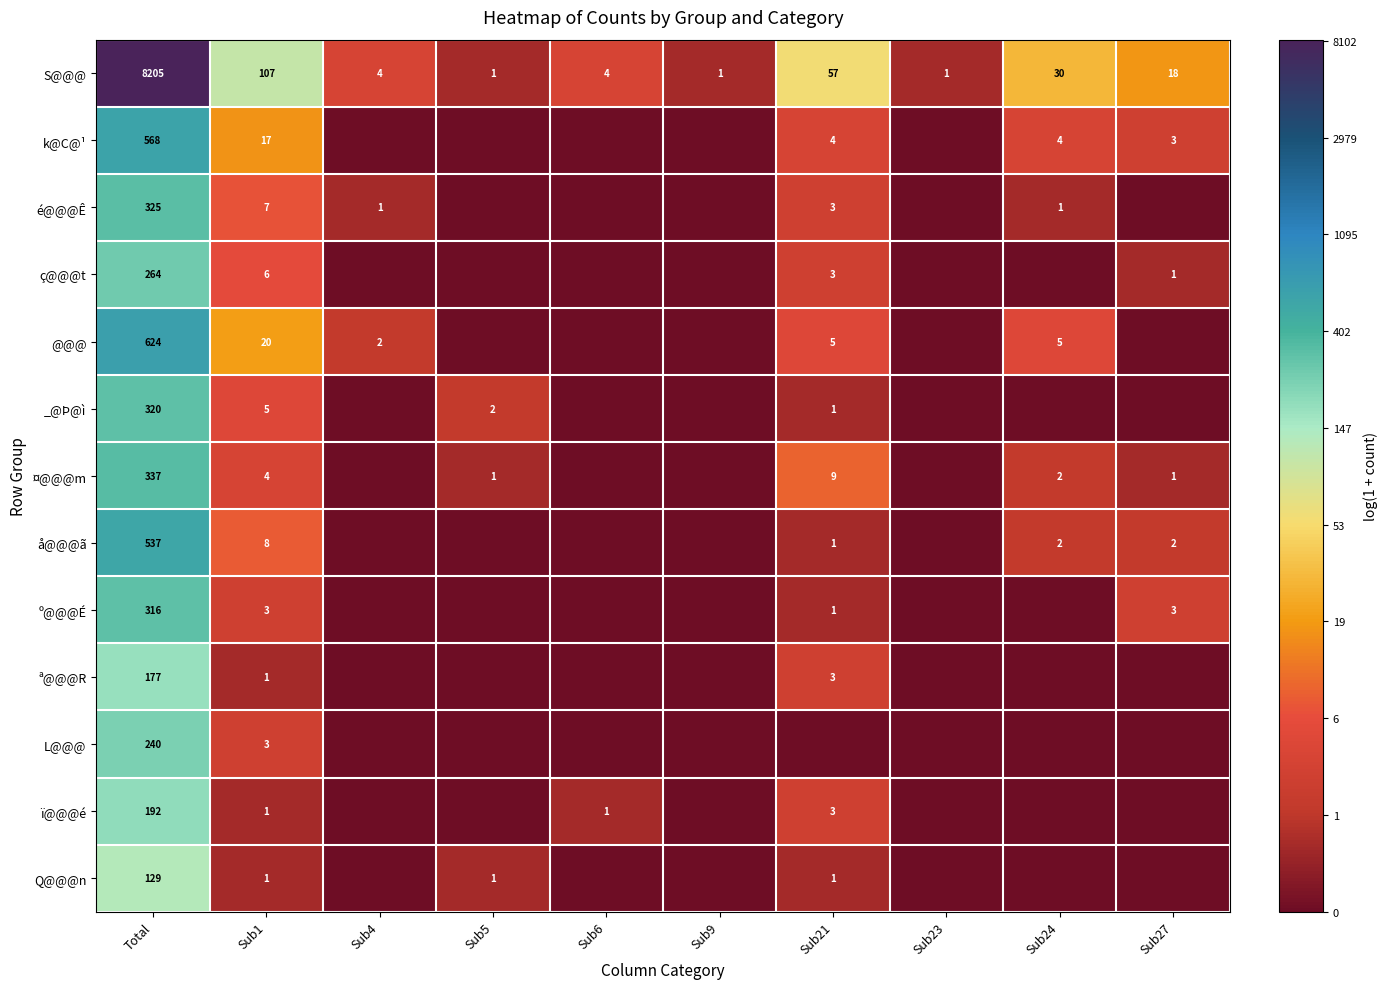

At Total, list the series in order from largest to smallest.

S@@@, @@@, k@C@¹, å@@@ã, ¤@@@m, é@@@Ê, _@Þ@ì, º@@@É, ç@@@t, L@@@, ï@@@é, ª@@@R, Q@@@n